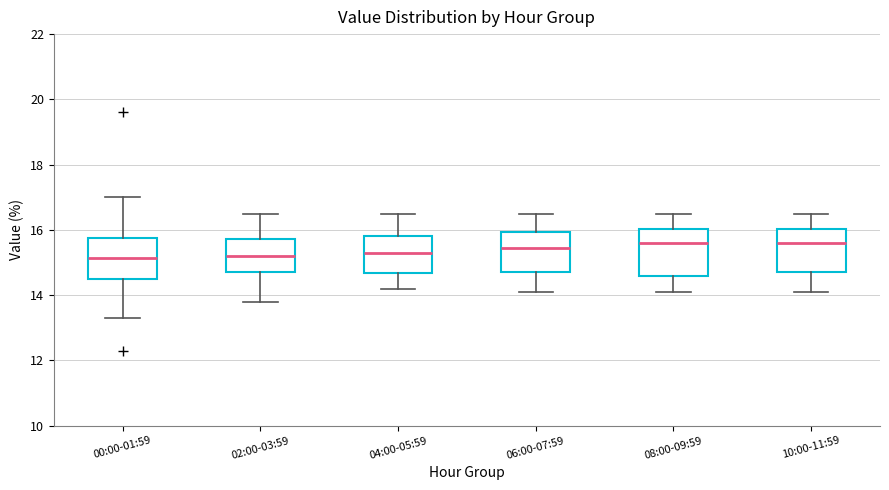

Where is the upper edge of the box for 04:00-05:59 on the y-axis? The values are not printed on the chart, so give them approximately, as read against the axis.

15.8